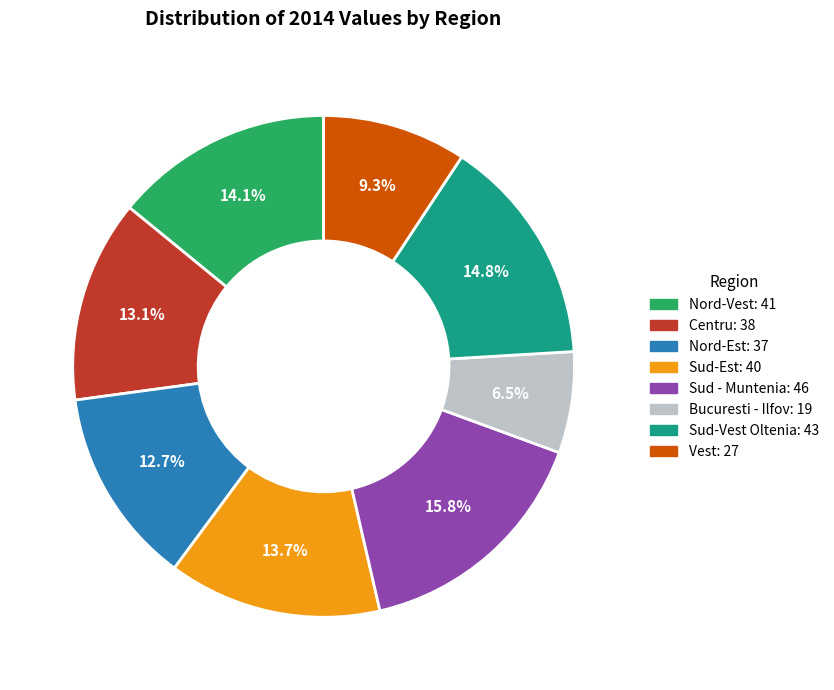

To the nearest percent, what is the difference between the largest and smallest slice percentages?

9%